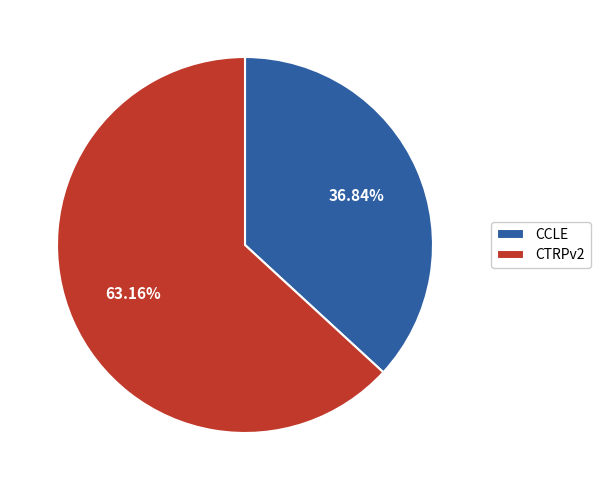

To the nearest percent, what portion does CCLE represent?

37%